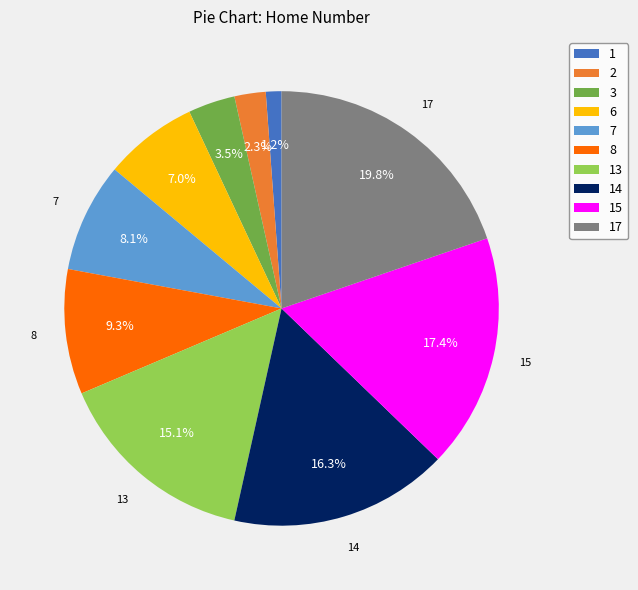

Is there a majority slice in this chart?

No